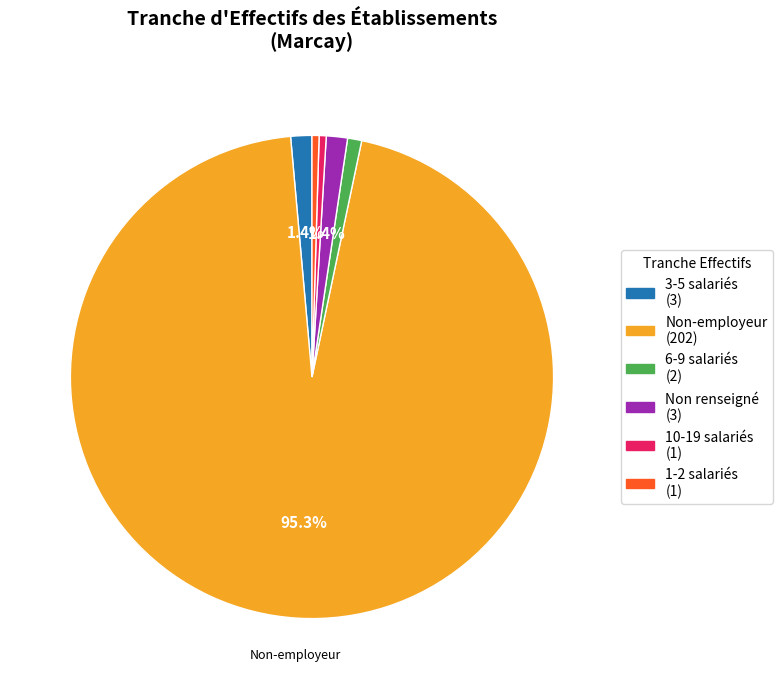

Does any single category account for the majority?

Yes